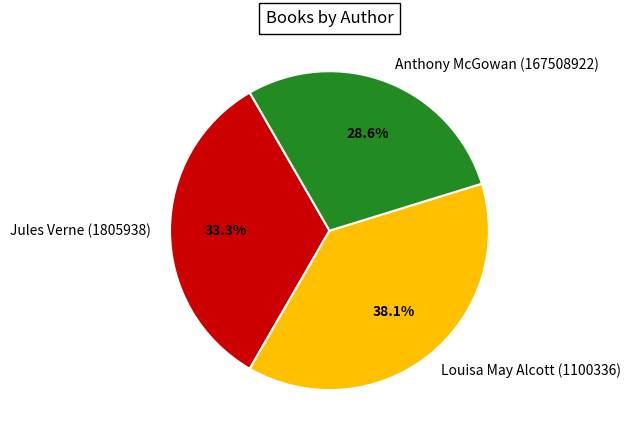

Is Anthony McGowan (167508922) the majority of the pie?

No